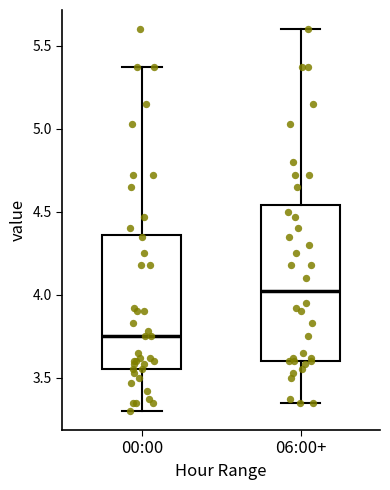

Where does the median line of the box for 06:00+ sit on the y-axis? The values are not printed on the chart, so give them approximately, as read against the axis.

4.05